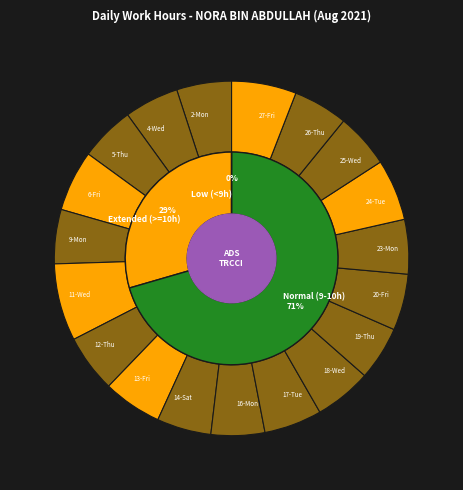

What is the smallest slice in the pie chart?

3-Tue